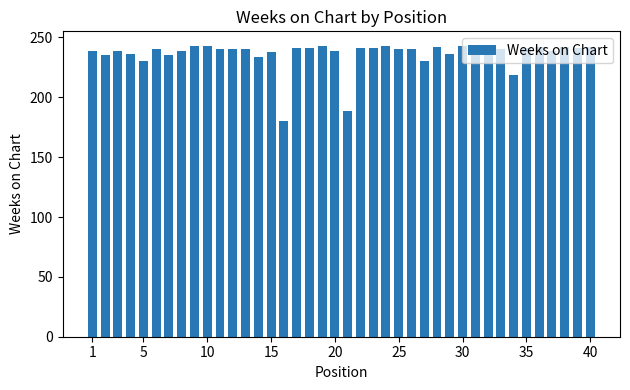

What is the difference between the maximum and minimum values?

63